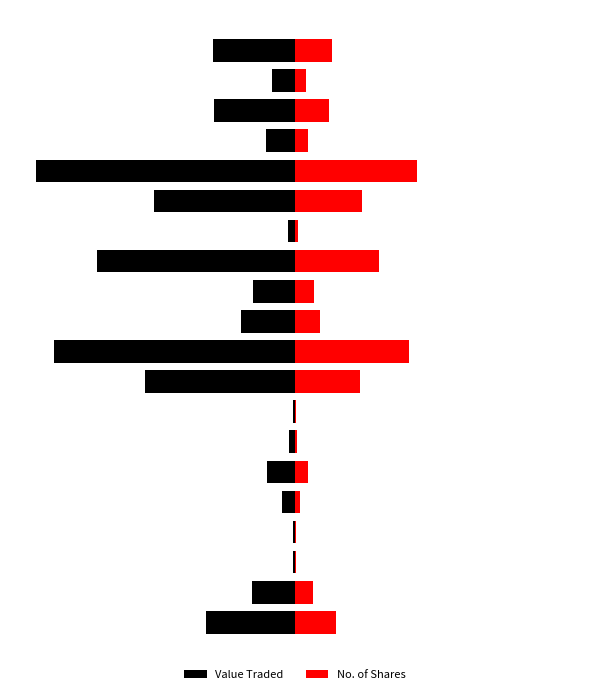

How many data points in No. of Shares are above 7?

10